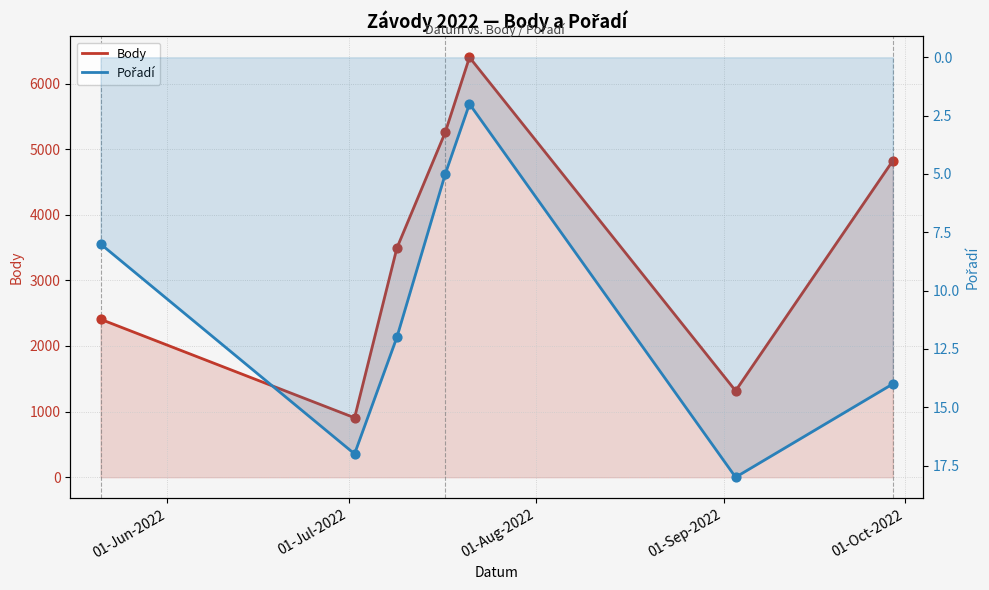

What are all the series names shown in the legend?

Body, Pořadí